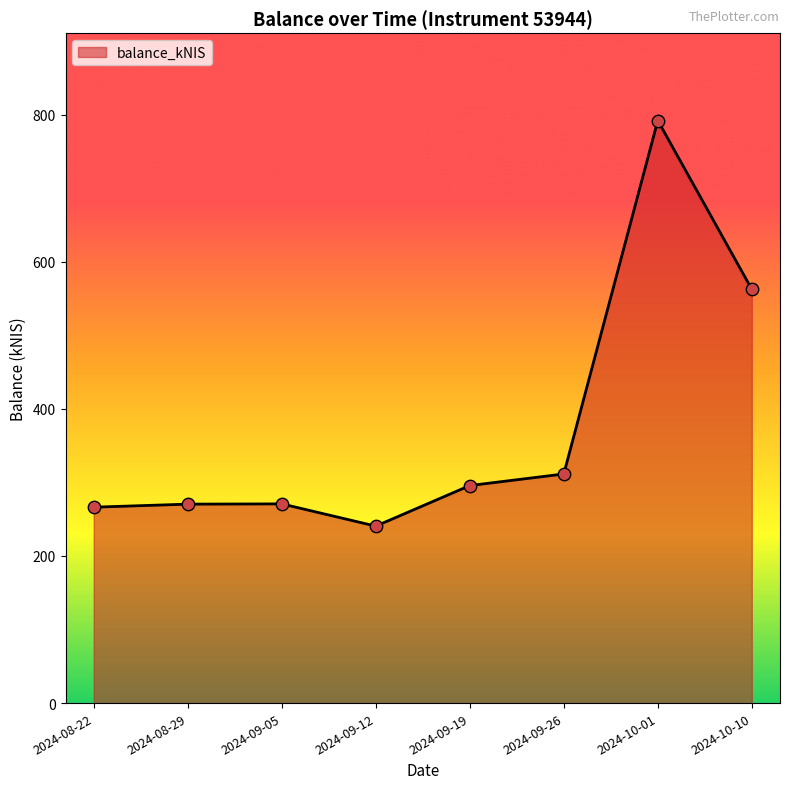

Between 2024-09-26 and 2024-09-12, which is larger?

2024-09-26